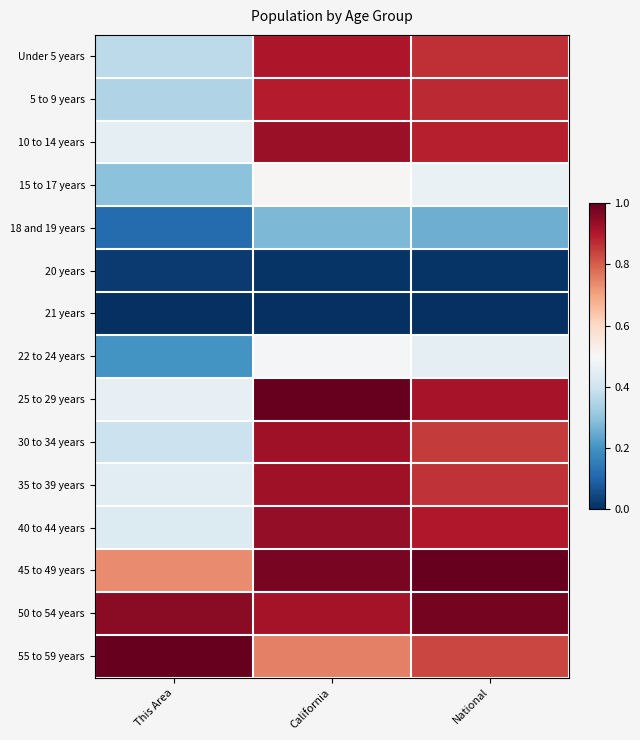

Between California and National, which is larger?

California